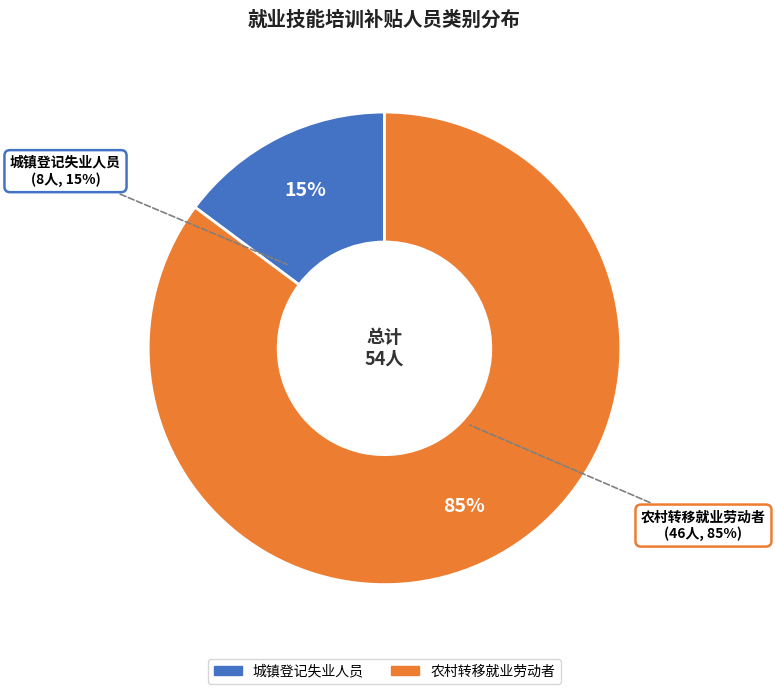

Rank the categories by value from highest to lowest.

农村转移就业劳动者, 城镇登记失业人员